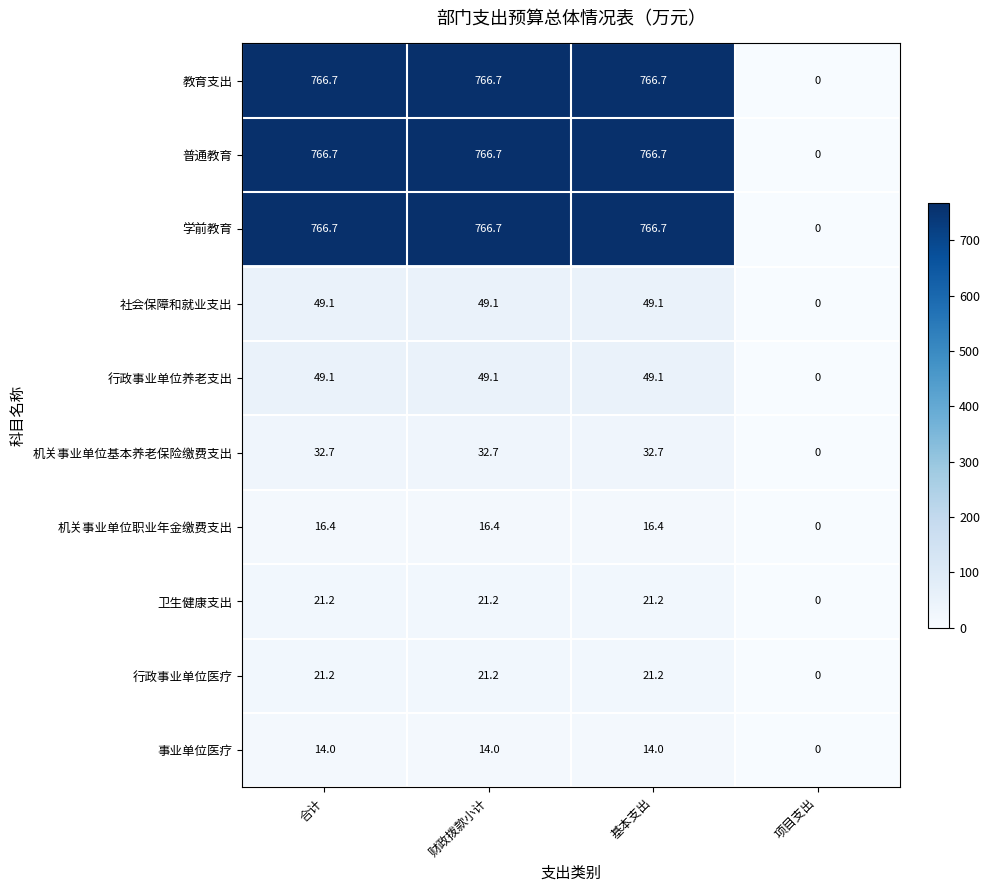

Count the number of categories in the chart.

4